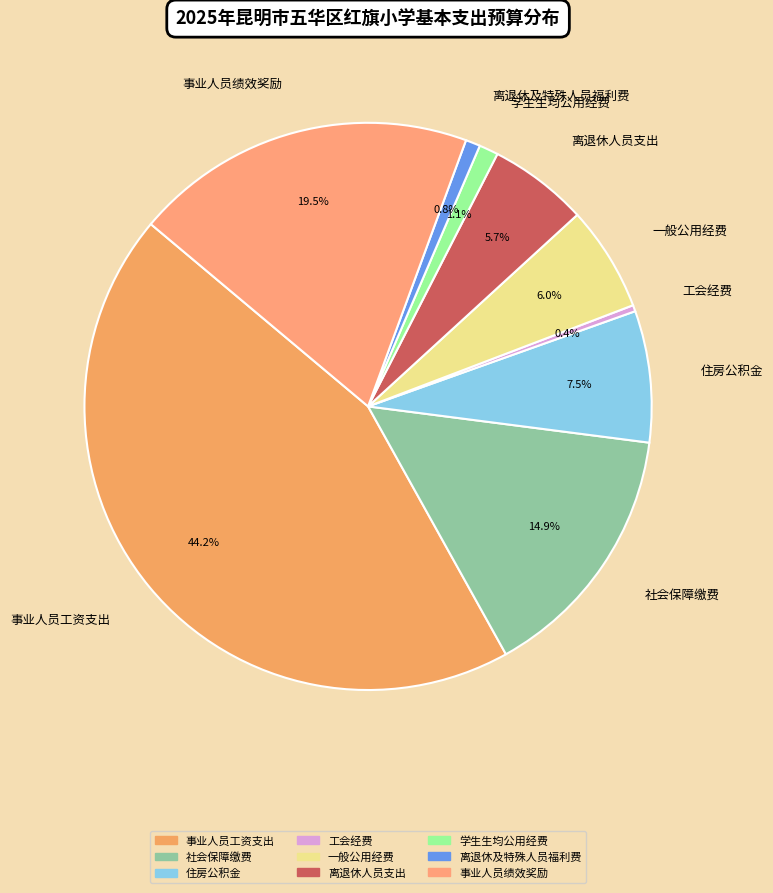

To the nearest percent, what is the combined percentage of 离退休及特殊人员福利费 and 事业人员工资支出?

45%